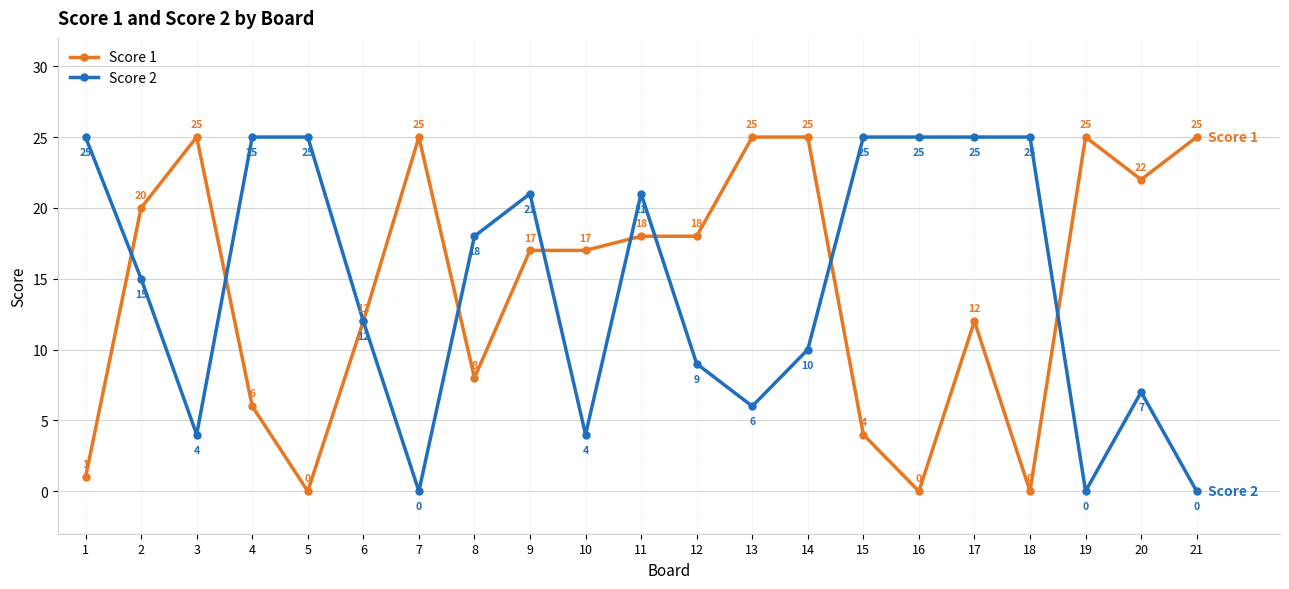

Is it true that Score 1 equals 17 at 9?

True